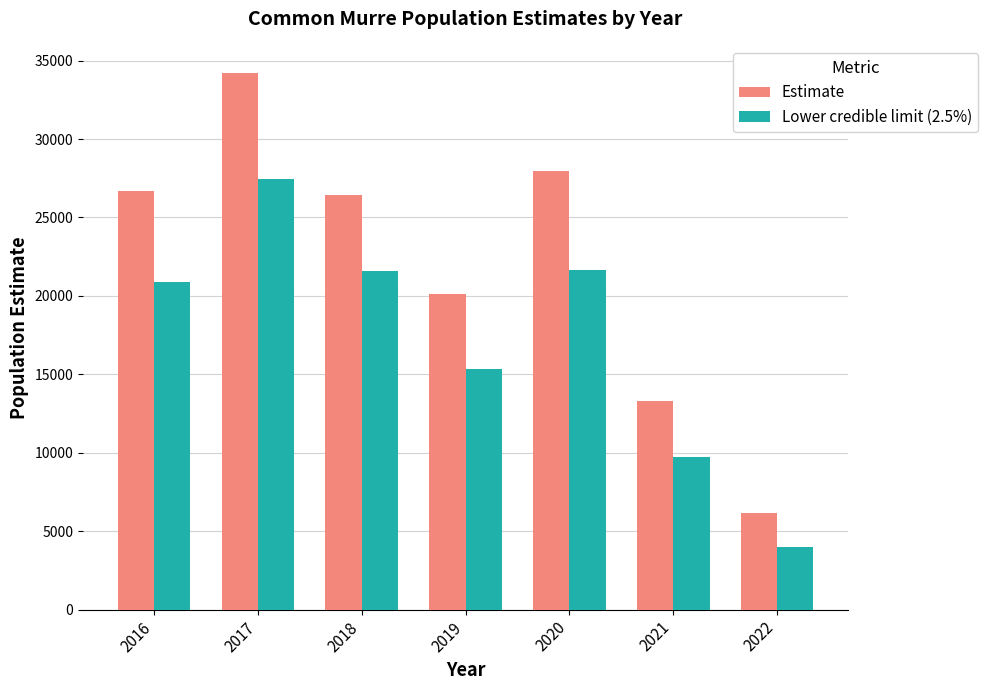

Which series has the largest range (max minus min)?

Estimate